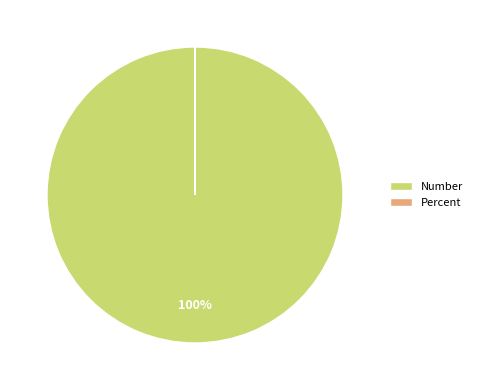

Which category has the biggest portion of the pie?

Number